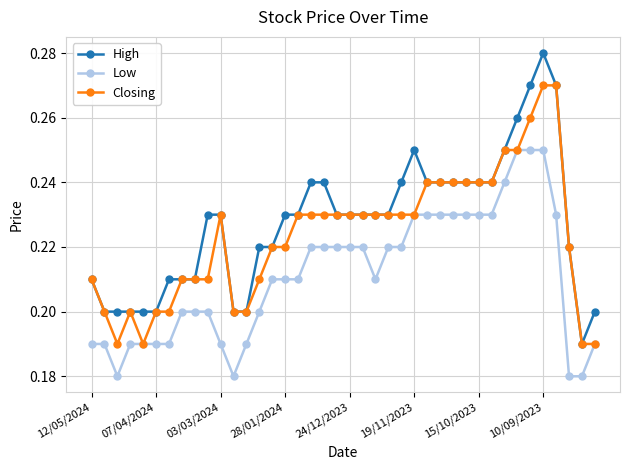

How many Closing values are between 0 and 1?

40